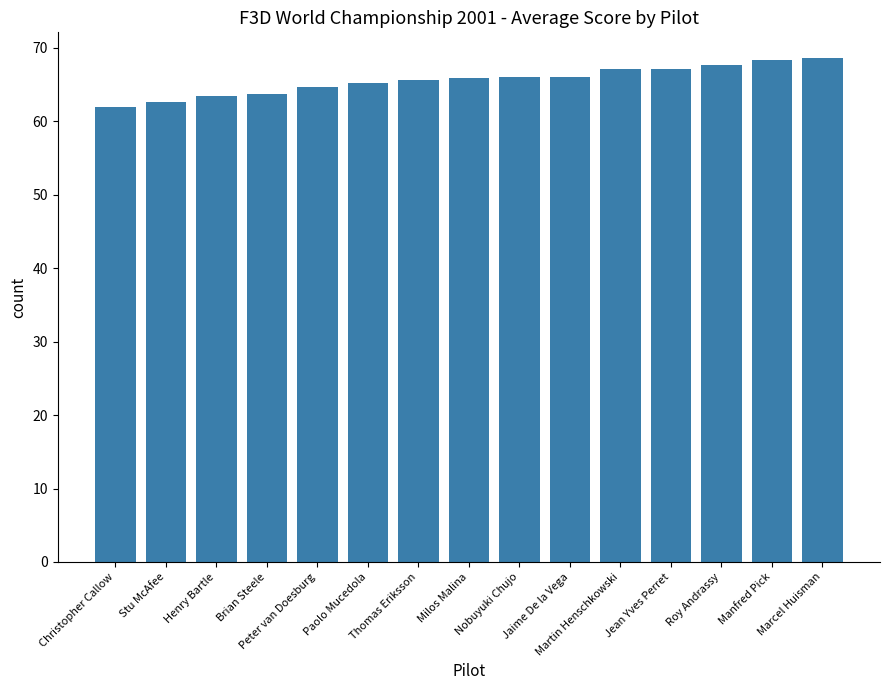

The value at Stu McAfee is 62.6. True or false?

True